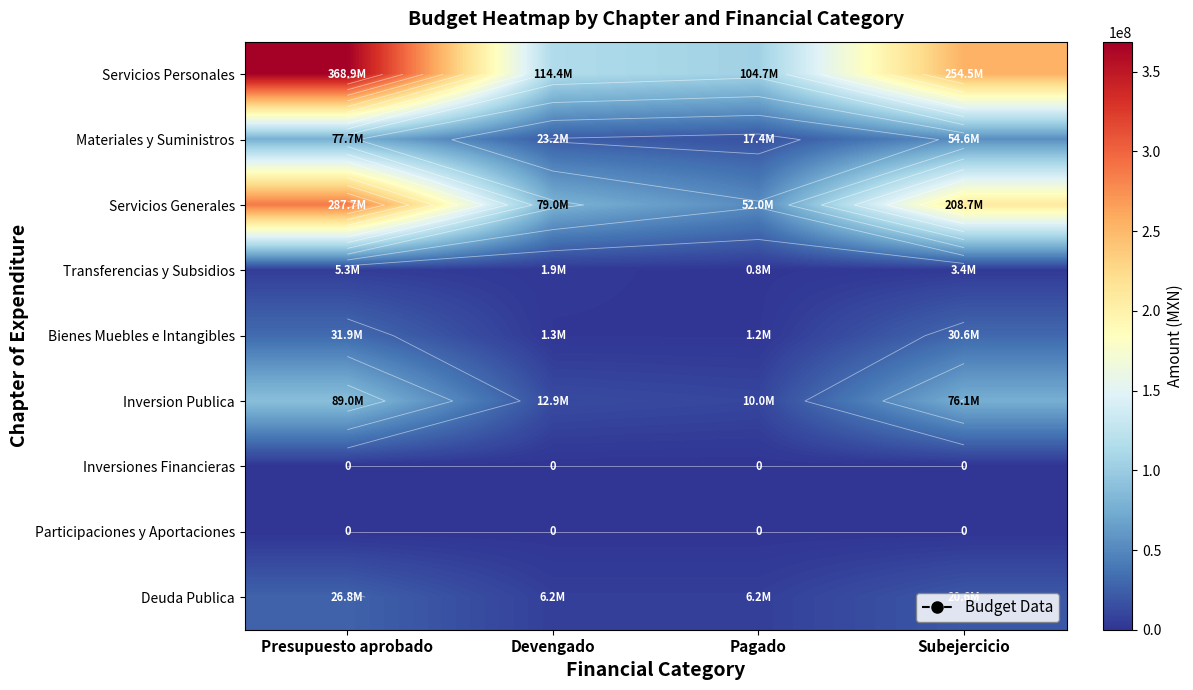

Rank the series at Pagado from lowest to highest value.

Inversiones Financieras, Participaciones y Aportaciones, Transferencias y Subsidios, Bienes Muebles e Intangibles, Deuda Publica, Inversion Publica, Materiales y Suministros, Servicios Generales, Servicios Personales